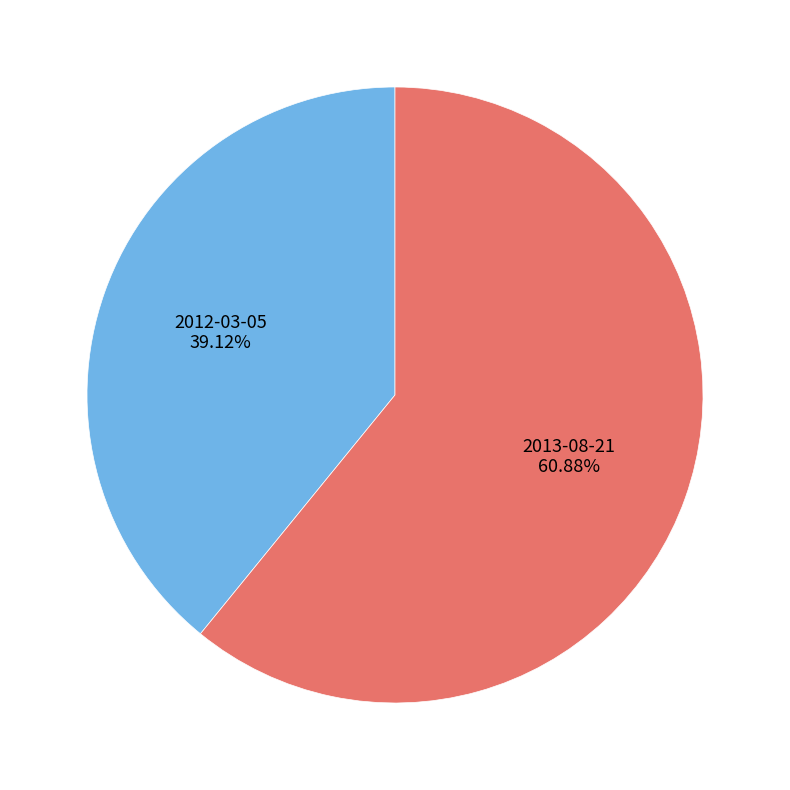

What portion of the pie excludes 2013-08-21?

39.1%